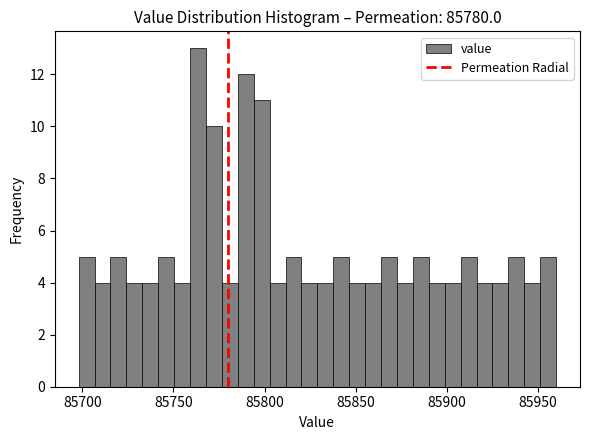

Around what value on the x-axis is the tallest bar? Give the approximate position of its centre, as read against the axis.

85765